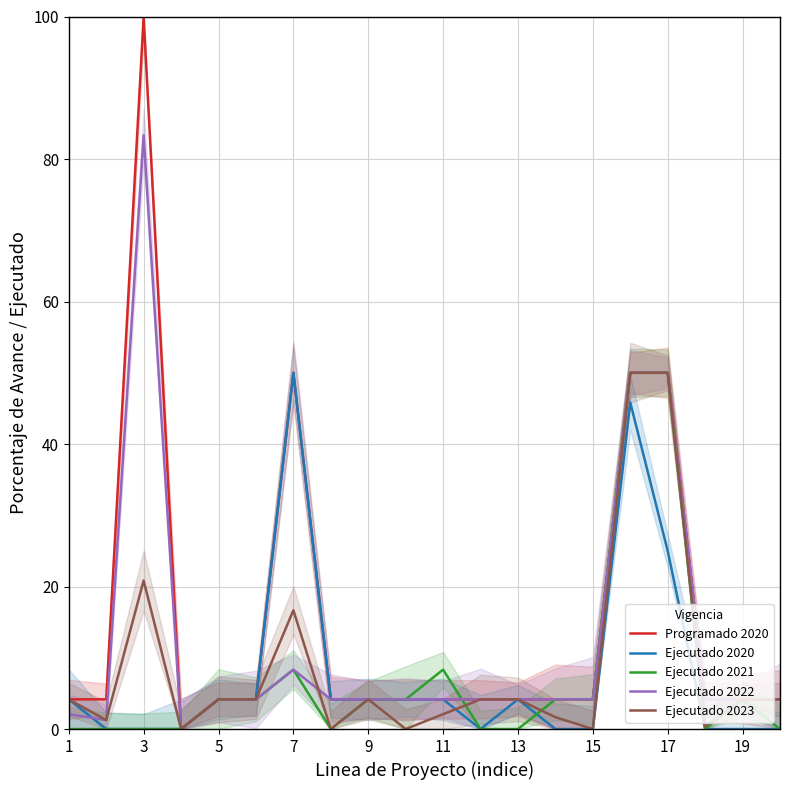

What is the highest value of the Ejecutado 2021 series?

50.0